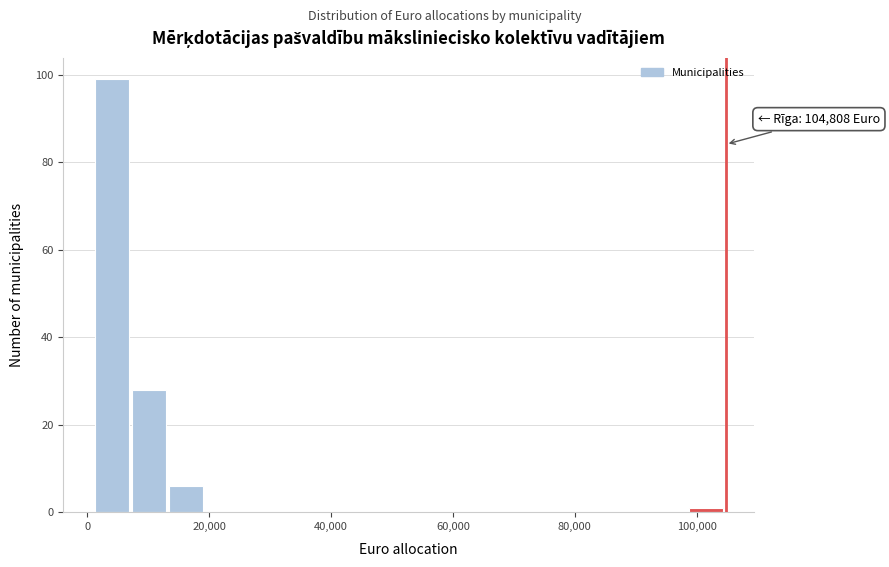

Around what value on the x-axis is the tallest bar? Give the approximate position of its centre, as read against the axis.

4000